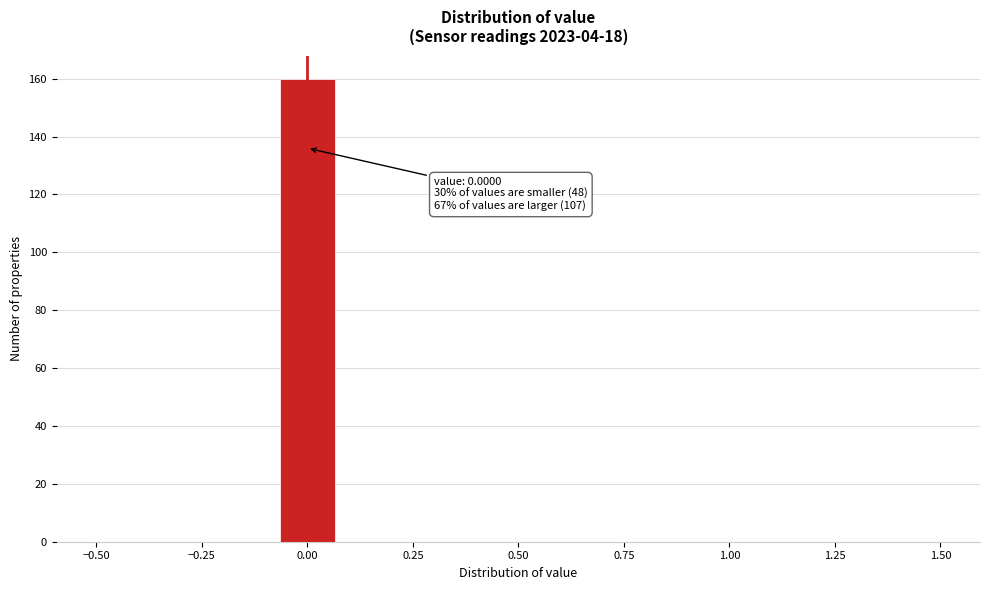

Read against the x-axis, roughly where is the centre of the tallest bar?

0.00